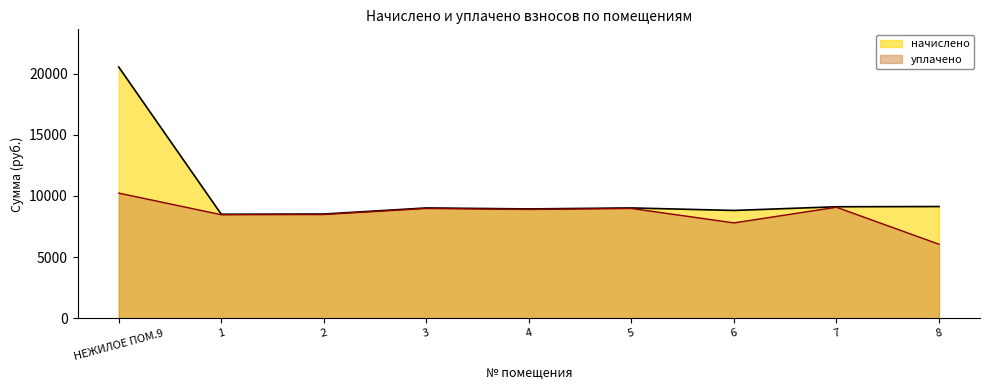

What is the label of the 3rd point from the right?

6